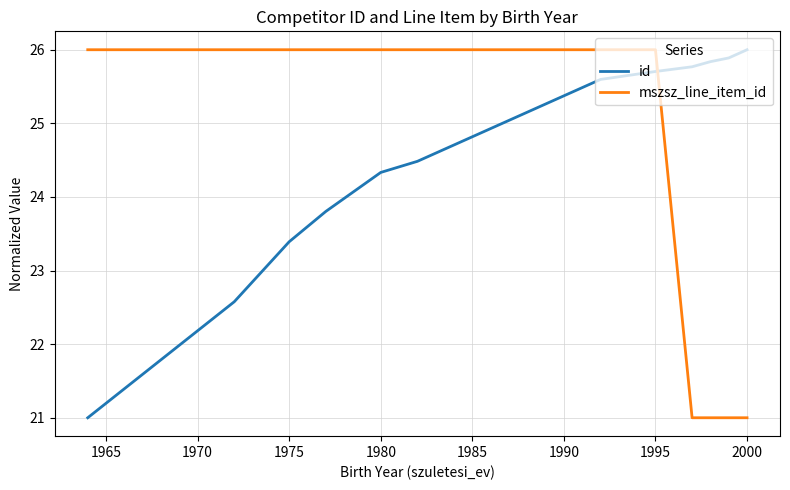

After their last crossing, which series has the higher values: id or mszsz_line_item_id?

id